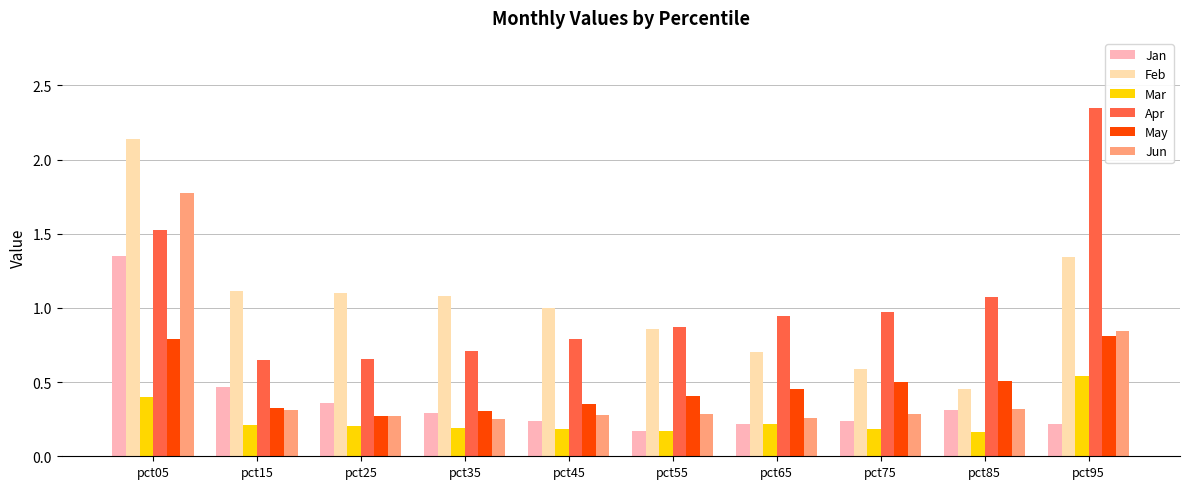

What is the average value of the Apr series?

1.1